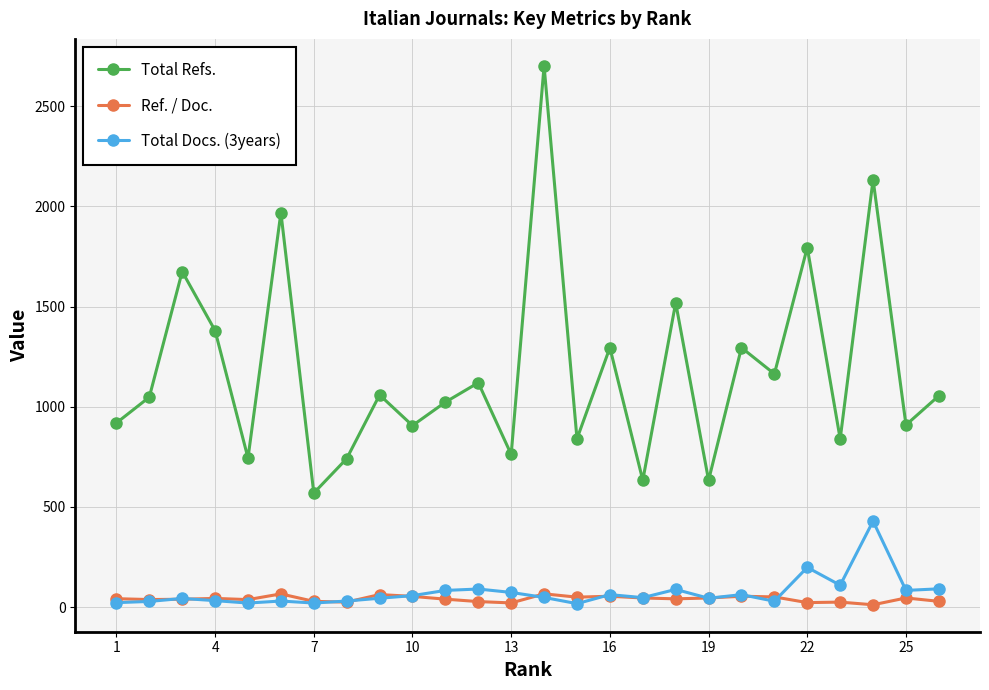

How many data points in Ref. / Doc. are above 41?

14